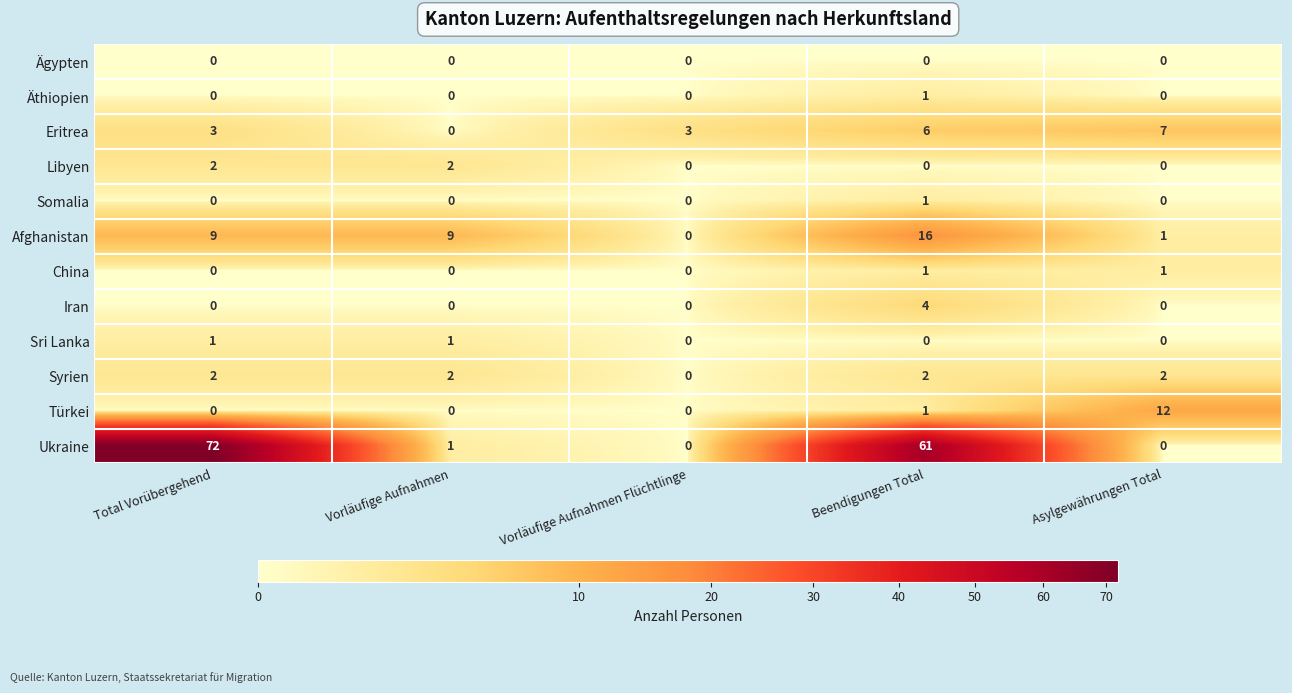

The Libyen series shows 0 at Beendigungen Total. True or false?

True